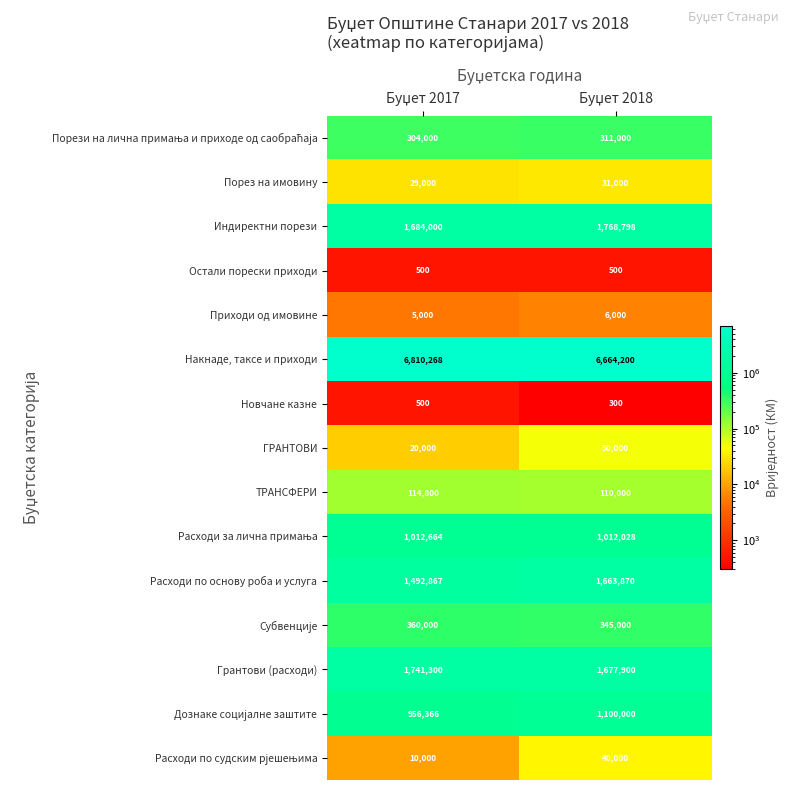

What is the smallest value displayed?

300